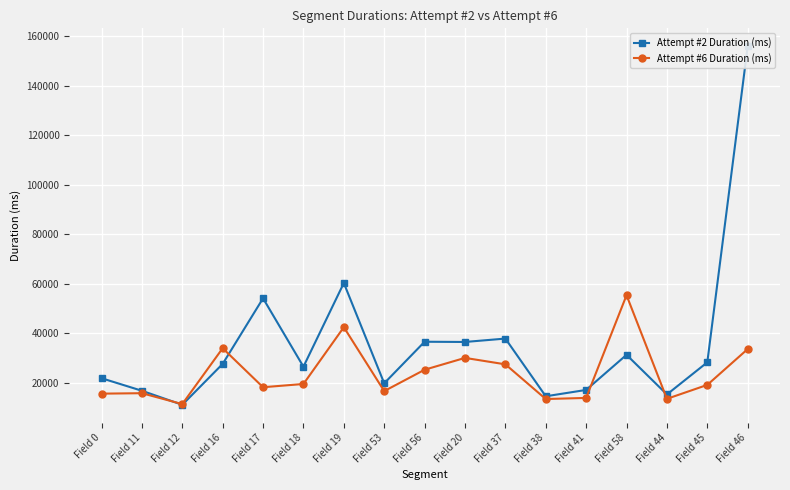

What are all the series names shown in the legend?

Attempt #2 Duration (ms), Attempt #6 Duration (ms)